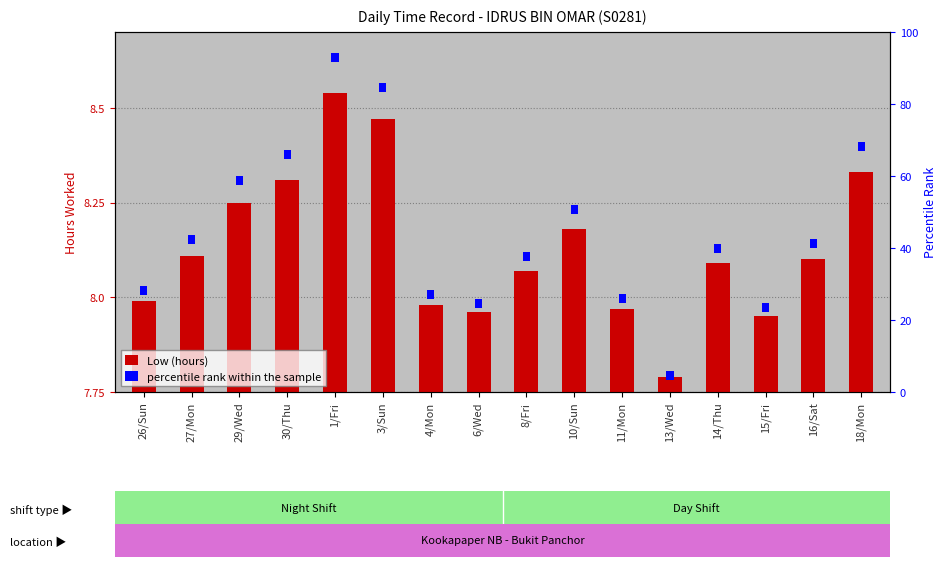

Count the number of categories in the chart.

16